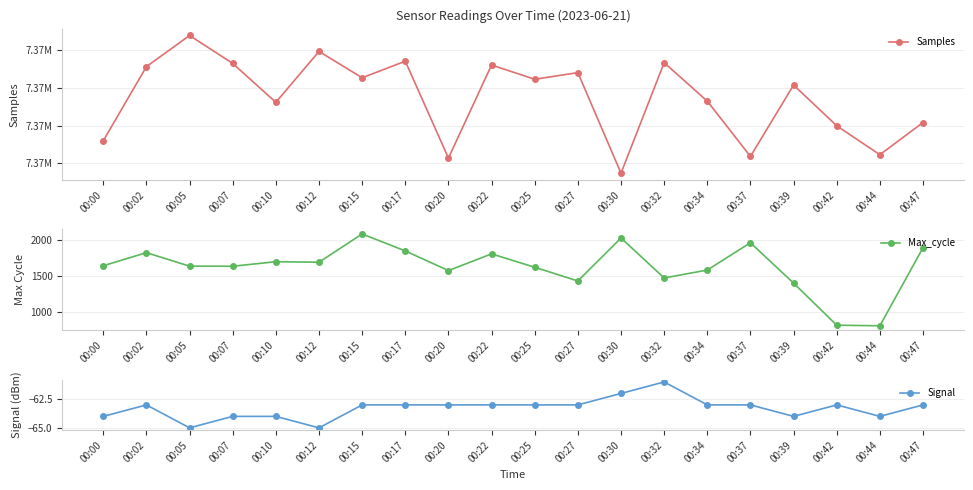

Where does the Samples series first go above 7370459?

00:02